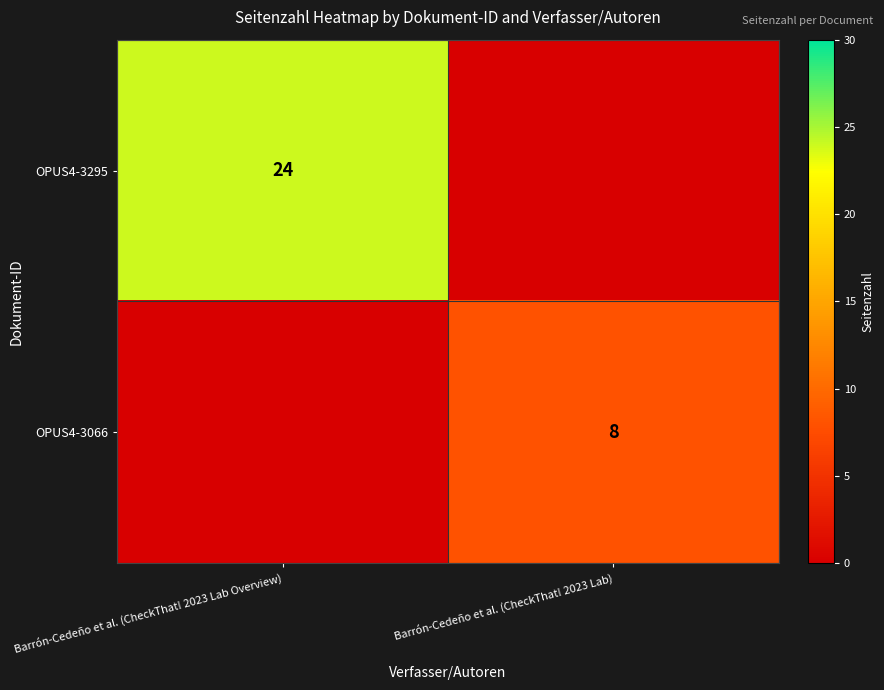

Is it true that OPUS4-3066 equals 8 at Barrón-Cedeño et al. (CheckThat! 2023 Lab)?

True